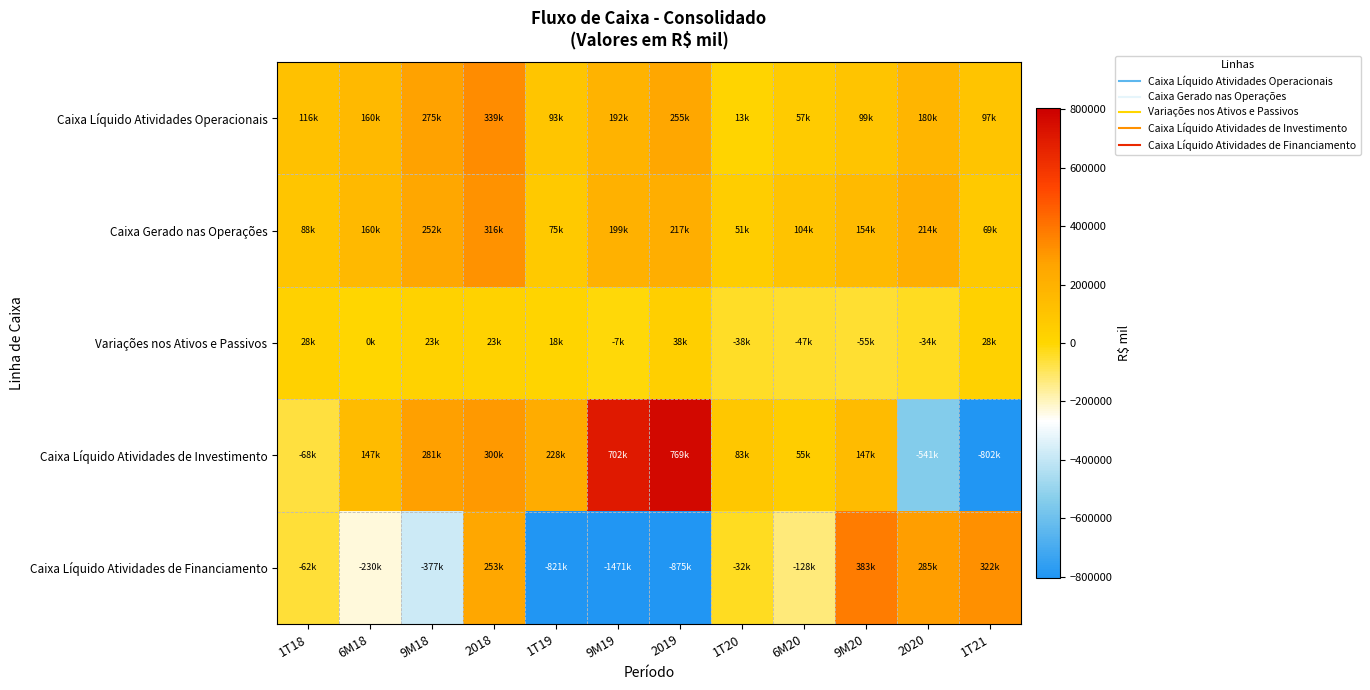

What is the total value across all series at 9M18?

453611.0